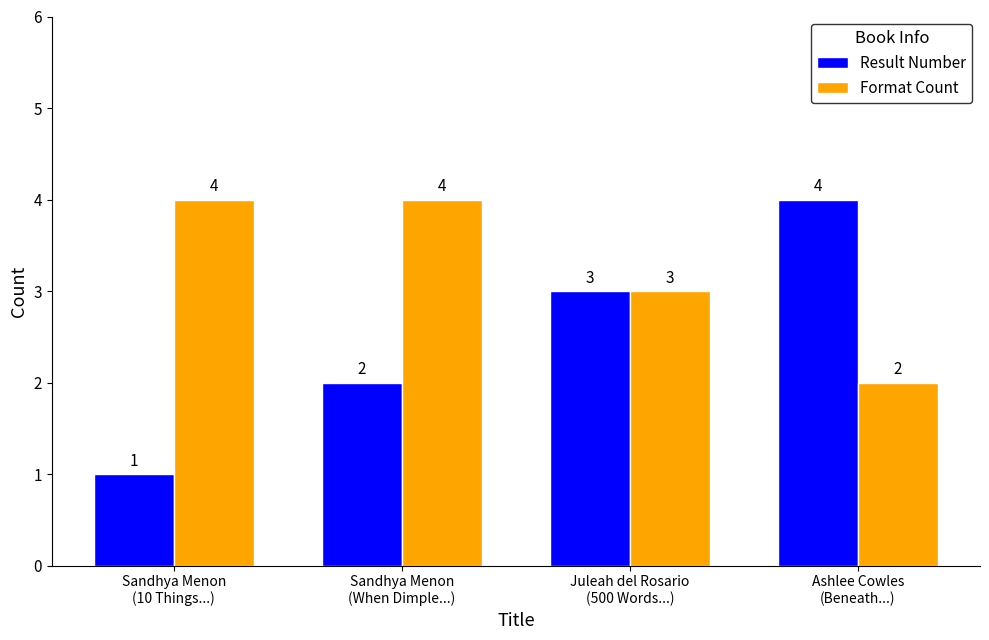

True or false: Format Count has a value of 3 at Sandhya Menon
(When Dimple...).

False